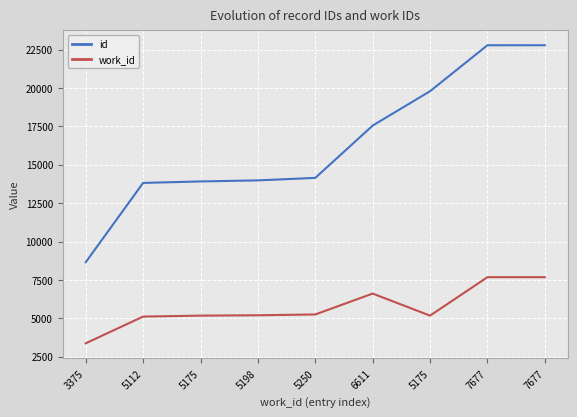

Does the chart have visible grid lines?

Yes